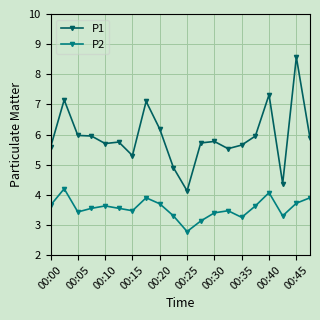

What is the value of the P1 point at the 3rd from the left?

6.0